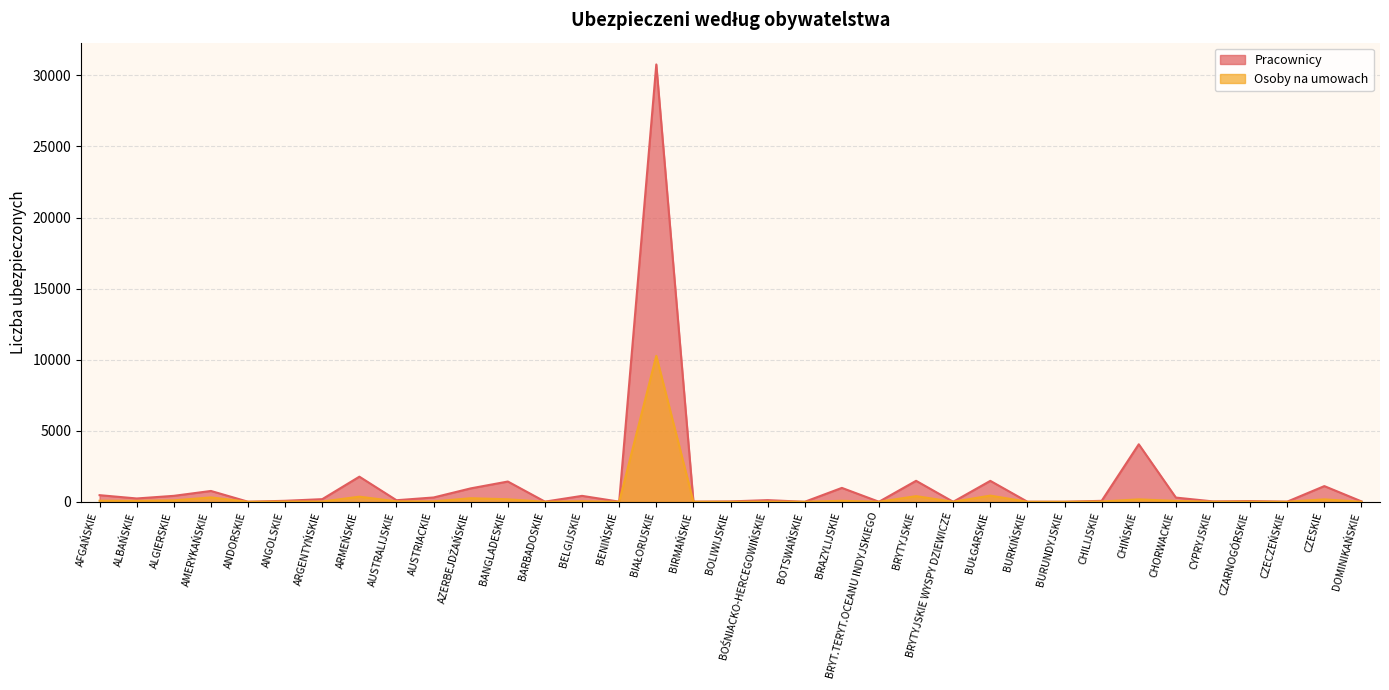

What is the difference between the maximum and minimum values in the Pracownicy series?

30772